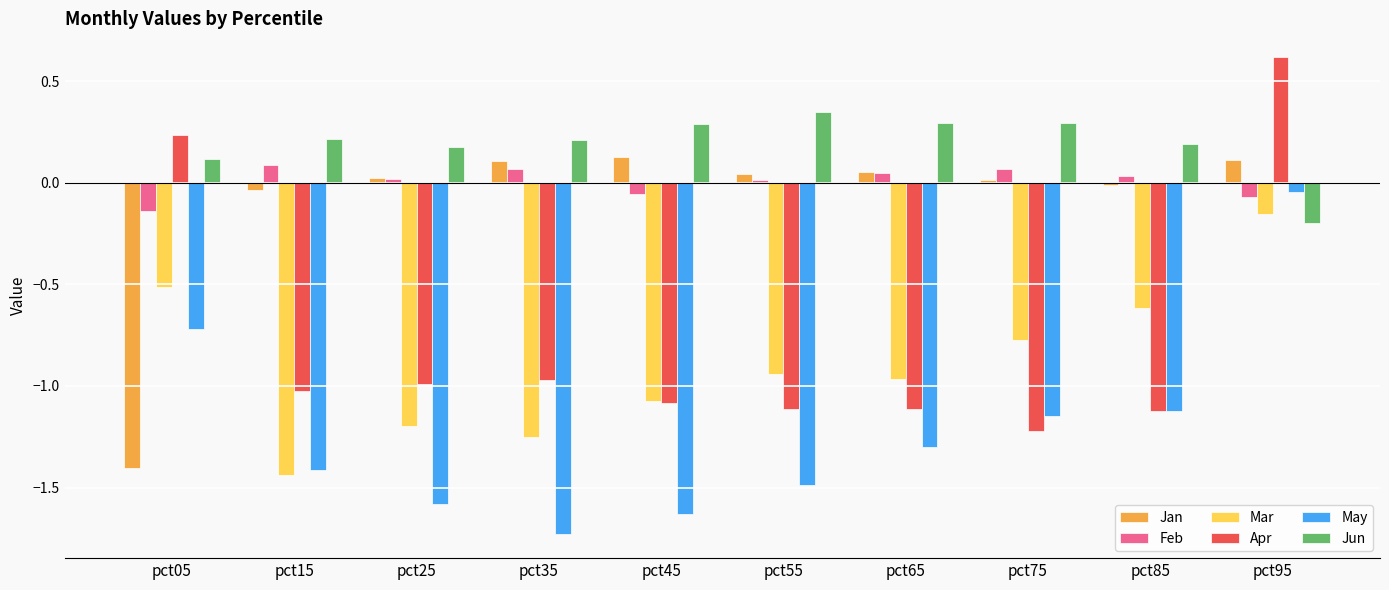

What is the difference between the second highest and second lowest values in the Mar series?

0.7